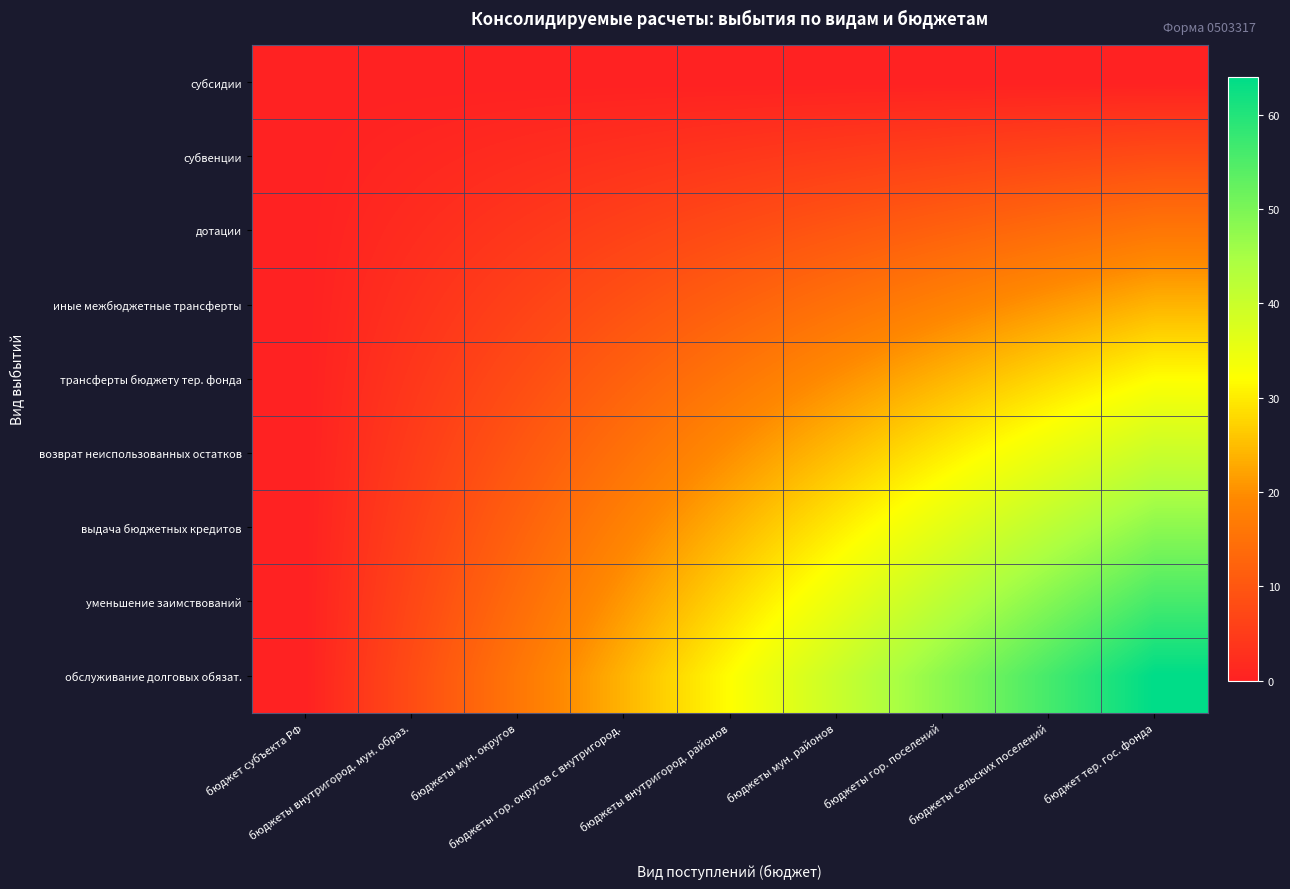

Which series has the largest range (max minus min)?

обслуживание долговых обязат.